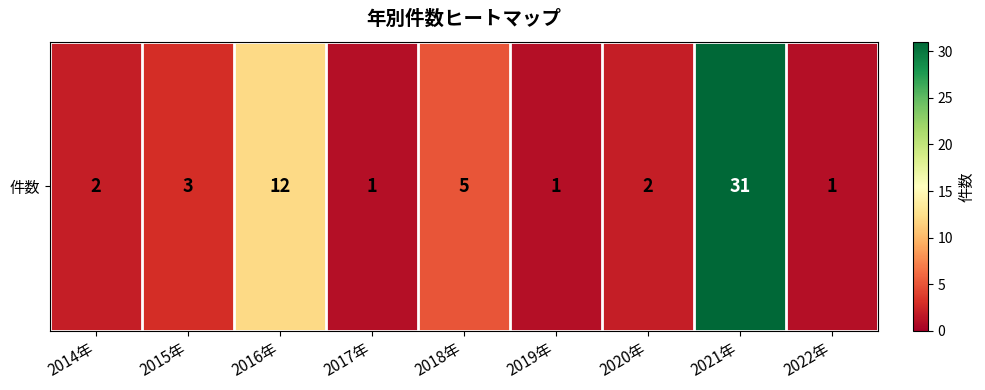

Between 2017年 and 2022年, which is larger?

2017年